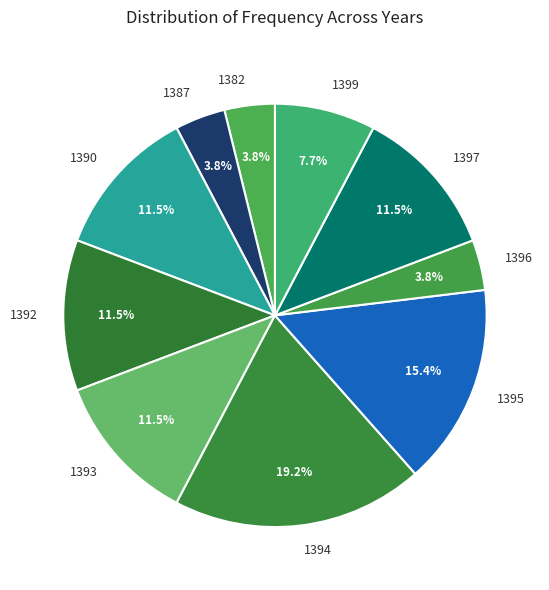

How many slices are in this pie chart?

10